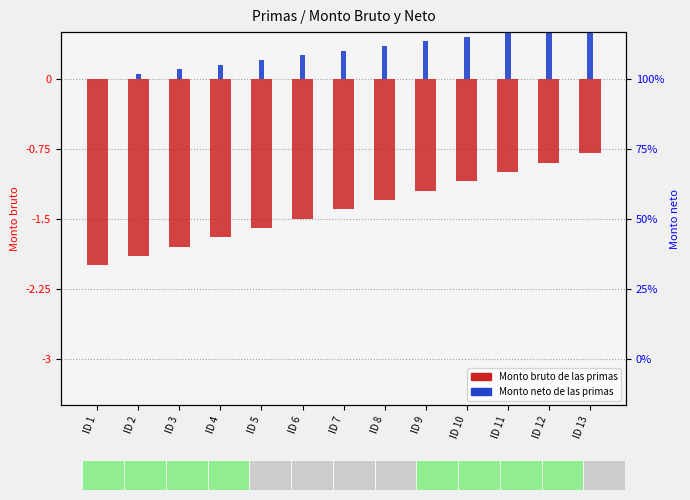

List the series in order of their peak value, lowest first.

Monto bruto de las primas, Monto neto de las primas